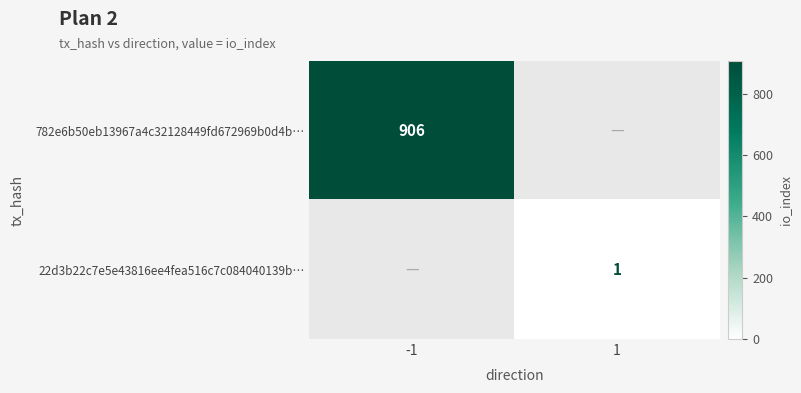

Is the value of 22d3b22c7e5e43816ee4fea516c7c084040139b… at 1 greater than the value of 782e6b50eb13967a4c32128449fd672969b0d4b… at -1?

No